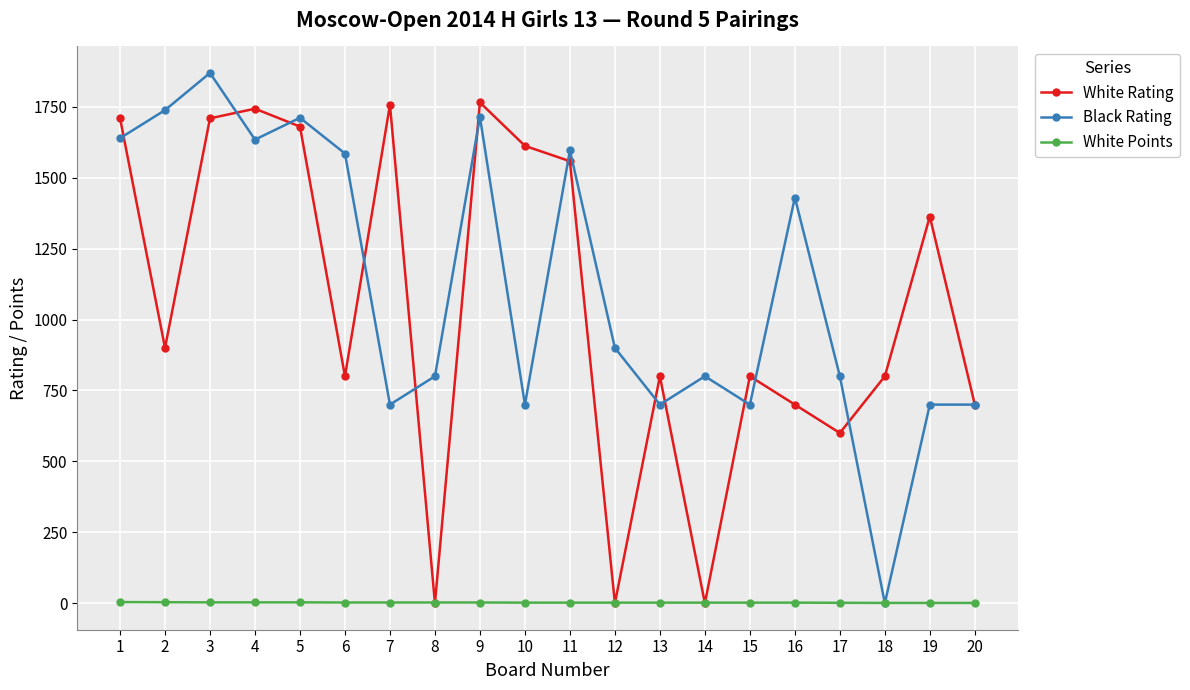

What is the difference between the White Rating values at 6 and 19?

563.0